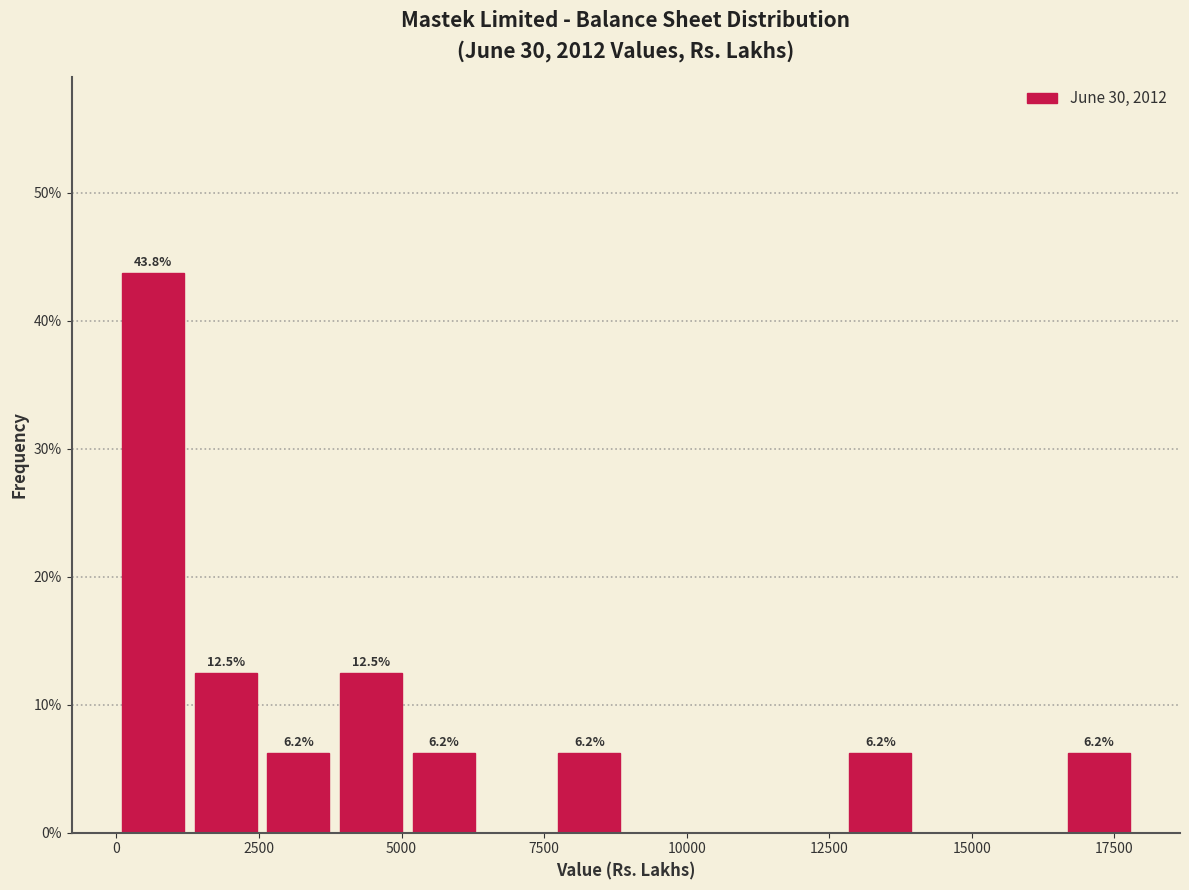

Read against the x-axis, roughly where is the centre of the tallest bar?

500